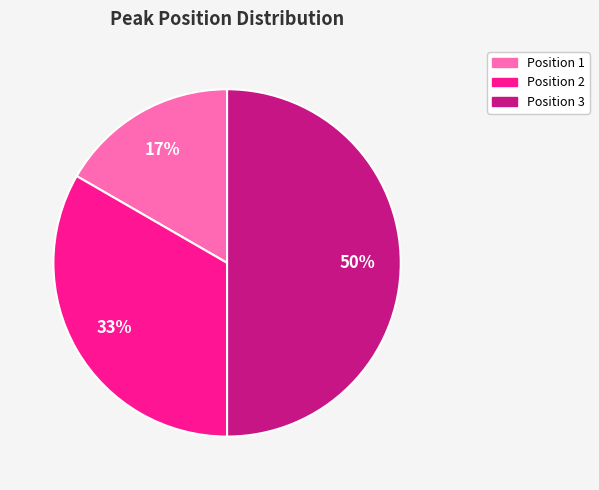

How many segments does this pie chart have?

3